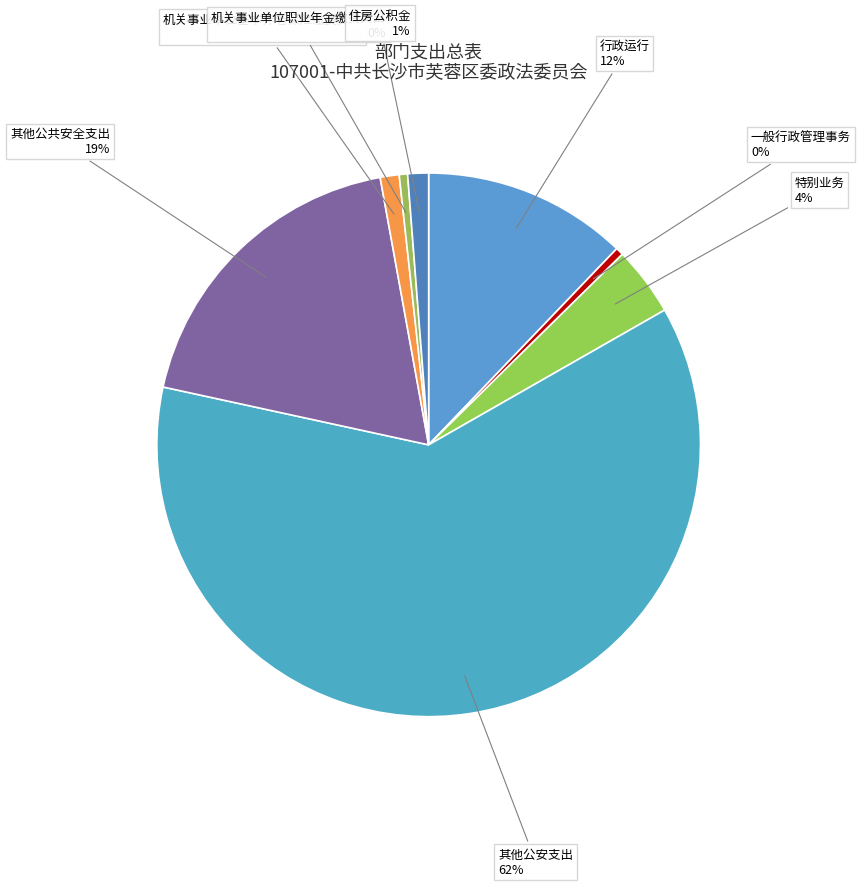

Is it true that 其他公共安全支出 is 11% of the pie?

False